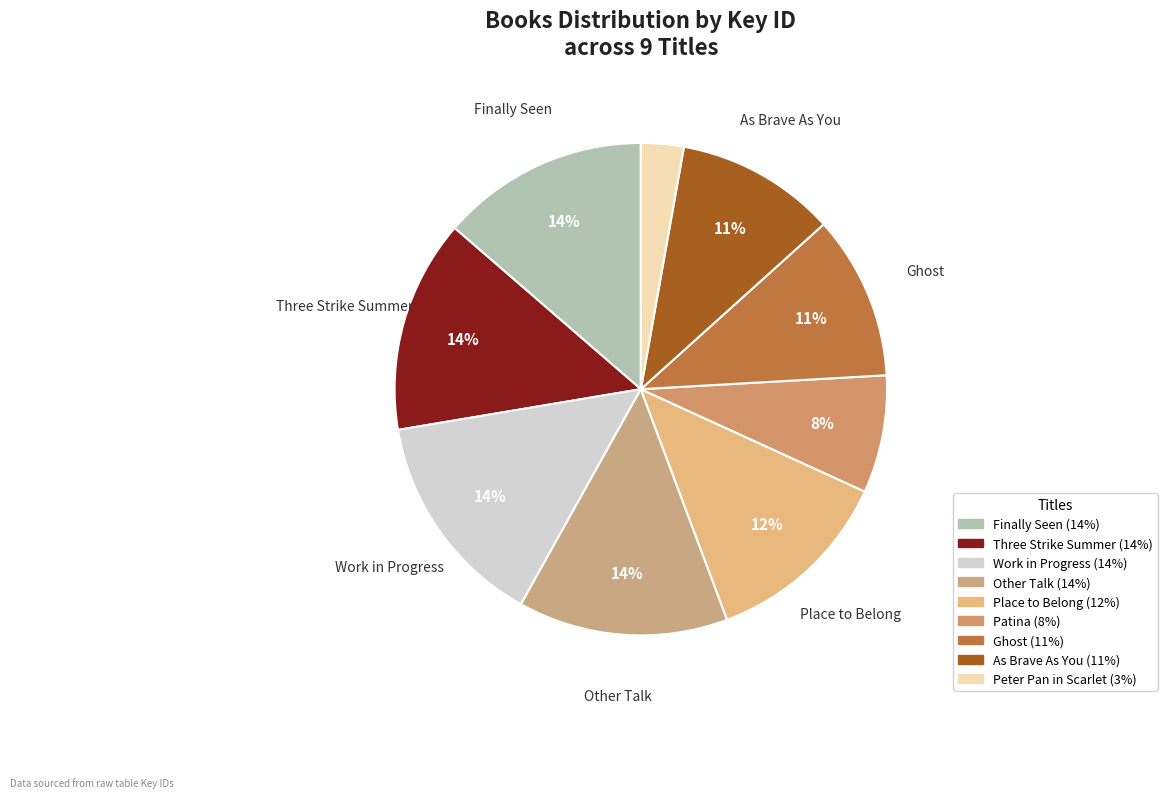

To the nearest percent, what is the difference between the Work in Progress and Ghost slice percentages?

3%